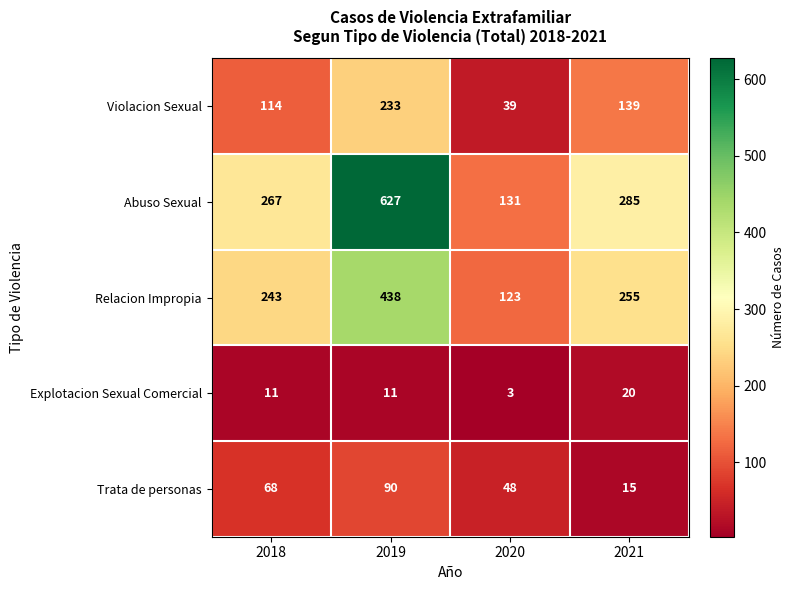

Reading left to right, what are all the values shown in this chart?

Violacion Sexual: 2018=114	2019=233	2020=39	2021=139
Abuso Sexual: 2018=267	2019=627	2020=131	2021=285
Relacion Impropia: 2018=243	2019=438	2020=123	2021=255
Explotacion Sexual Comercial: 2018=11	2019=11	2020=3	2021=20
Trata de personas: 2018=68	2019=90	2020=48	2021=15